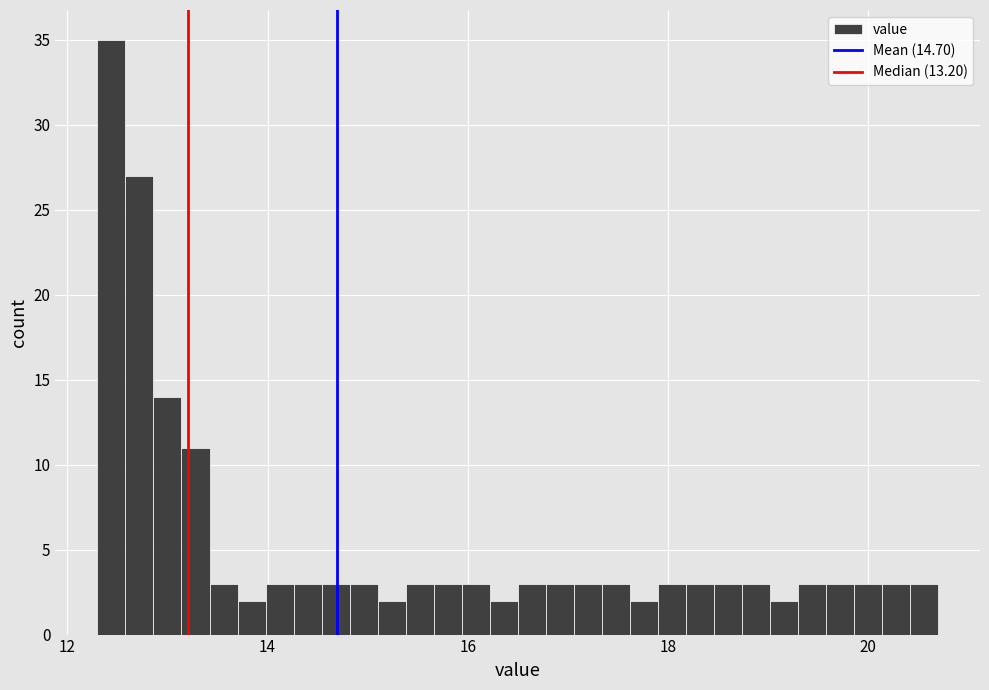

Around what value on the x-axis is the tallest bar? Give the approximate position of its centre, as read against the axis.

12.4